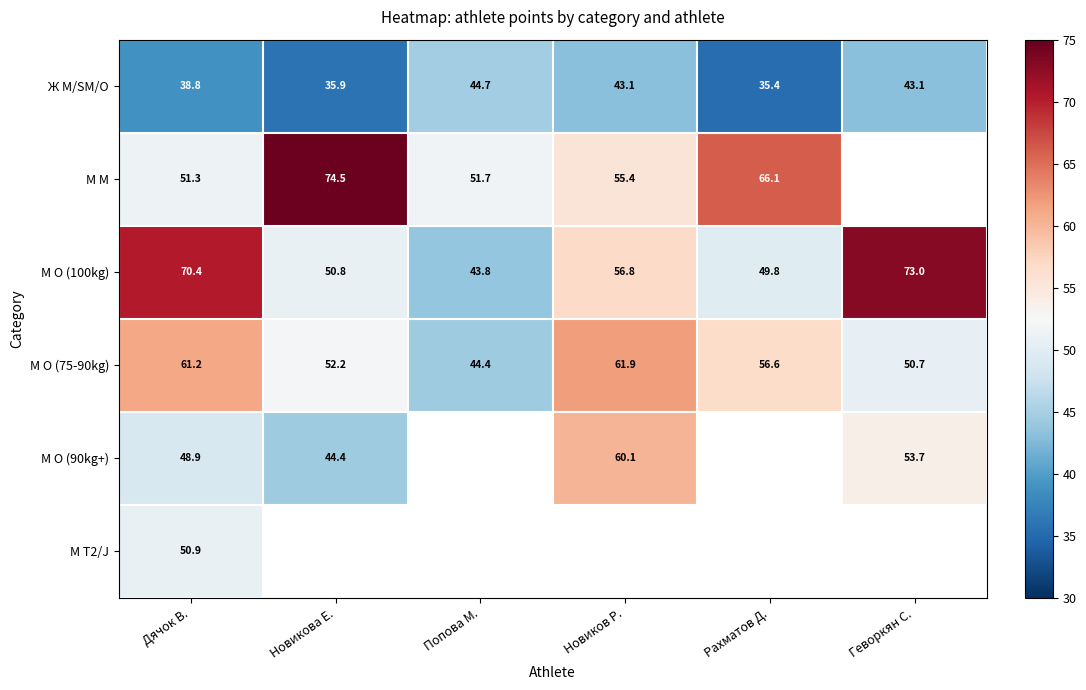

True or false: Ж M/SM/O has a value of 16.3 at Новиков Р..

False